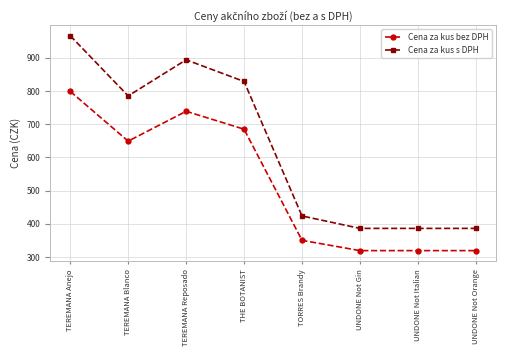

True or false: Cena za kus bez DPH and Cena za kus s DPH cross at least once.

False